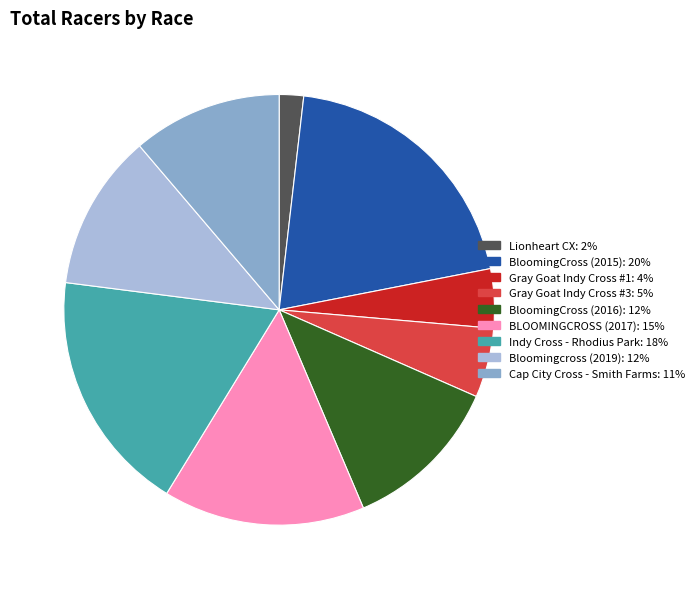

The Cap City Cross - Smith Farms slice represents 11% of the pie. True or false?

True